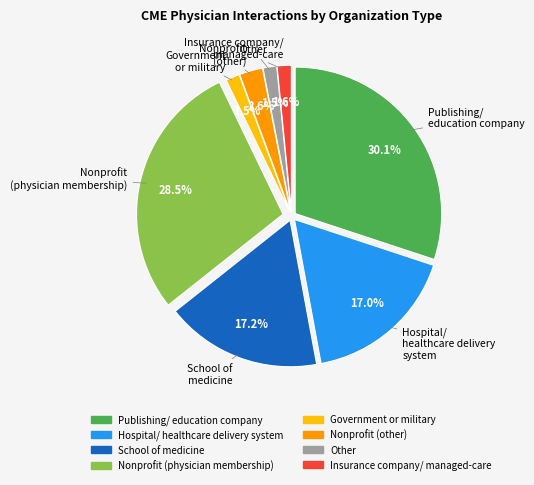

Between Hospital/ healthcare delivery system and Nonprofit (physician membership), which is larger?

Nonprofit (physician membership)